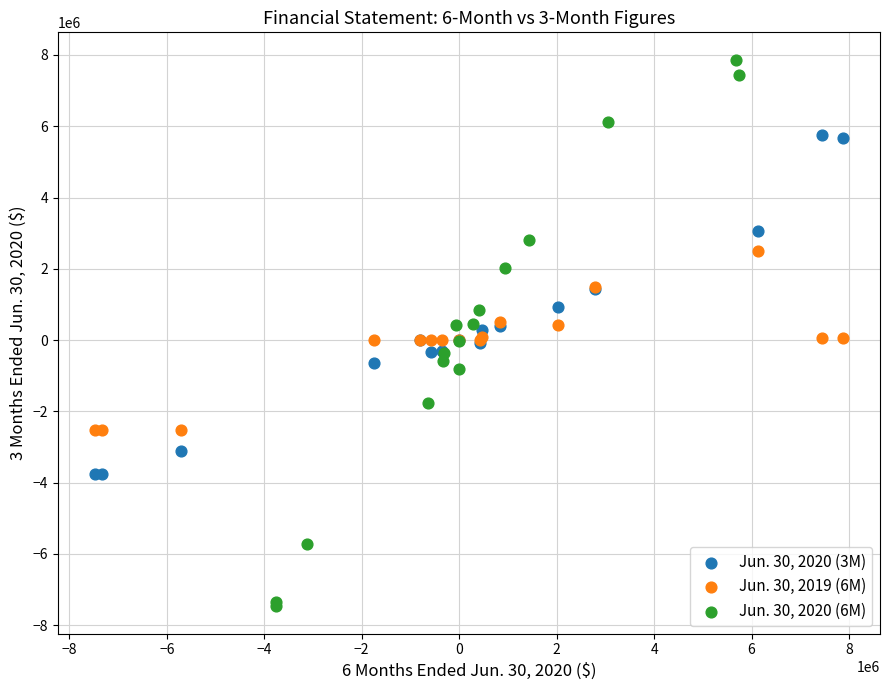

Which series has the widest spread of Y values?

Jun. 30, 2020 (6M)